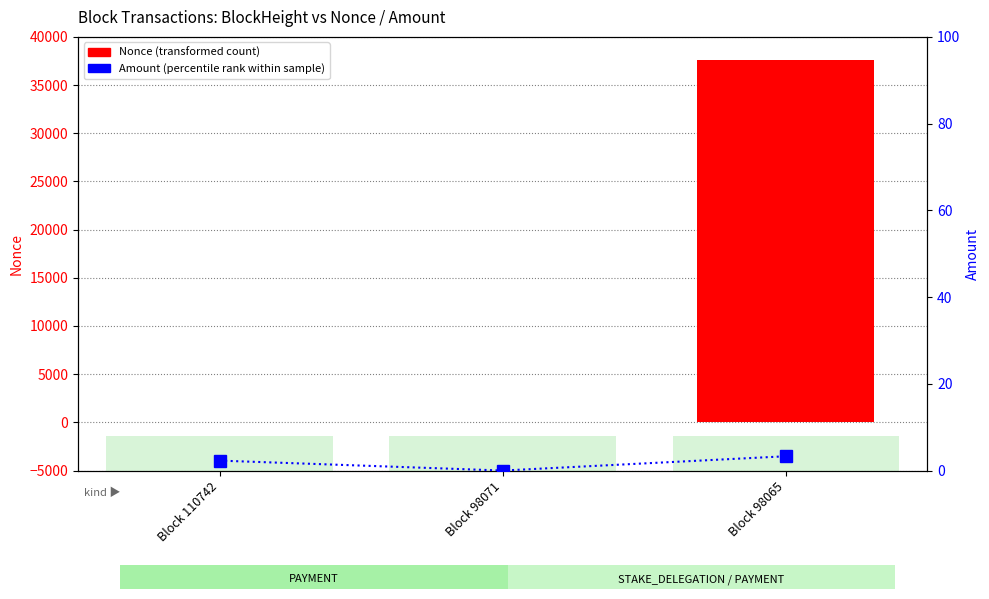

Reading right to left, extract all data points from this chart.

Nonce (transformed count): 37648.0	0.0	1.0
Amount (percentile rank within sample): 3.3	0.0	2.3